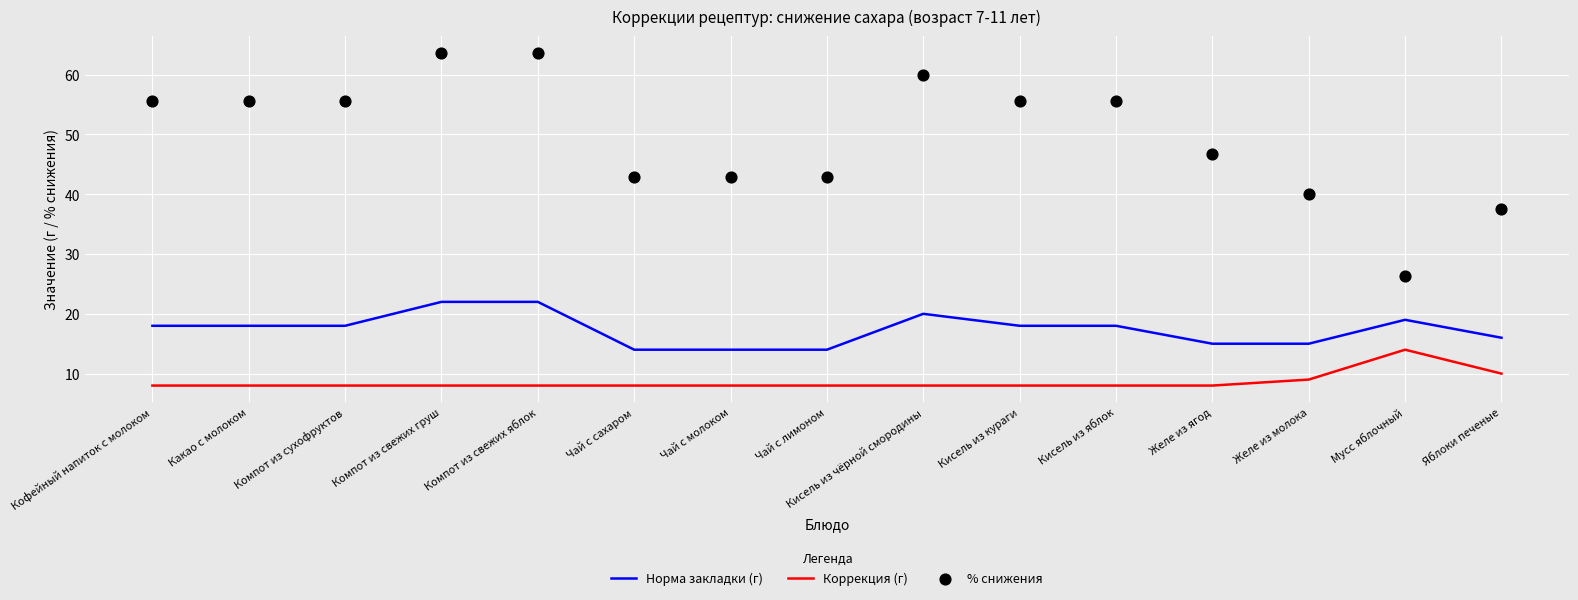

At which category is the sum across all series the highest?

Компот из свежих груш